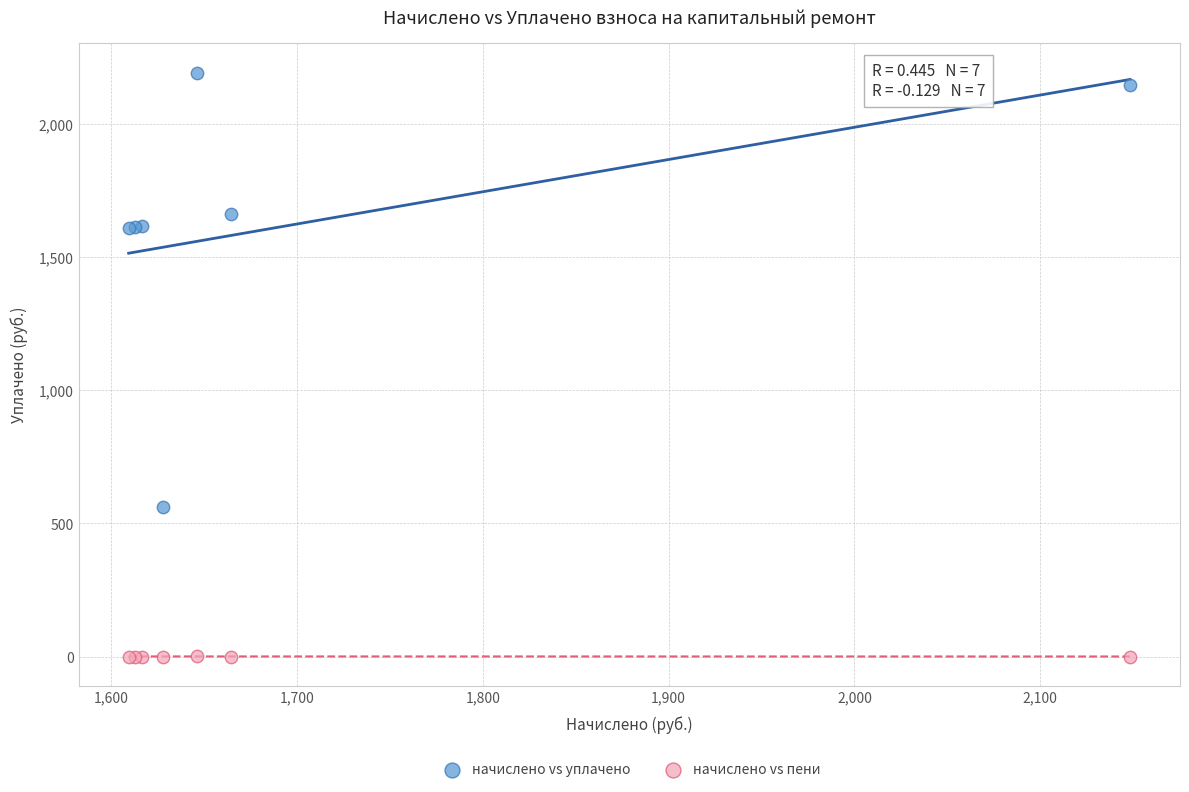

What are all the series names shown in the legend?

начислено vs уплачено, начислено vs пени